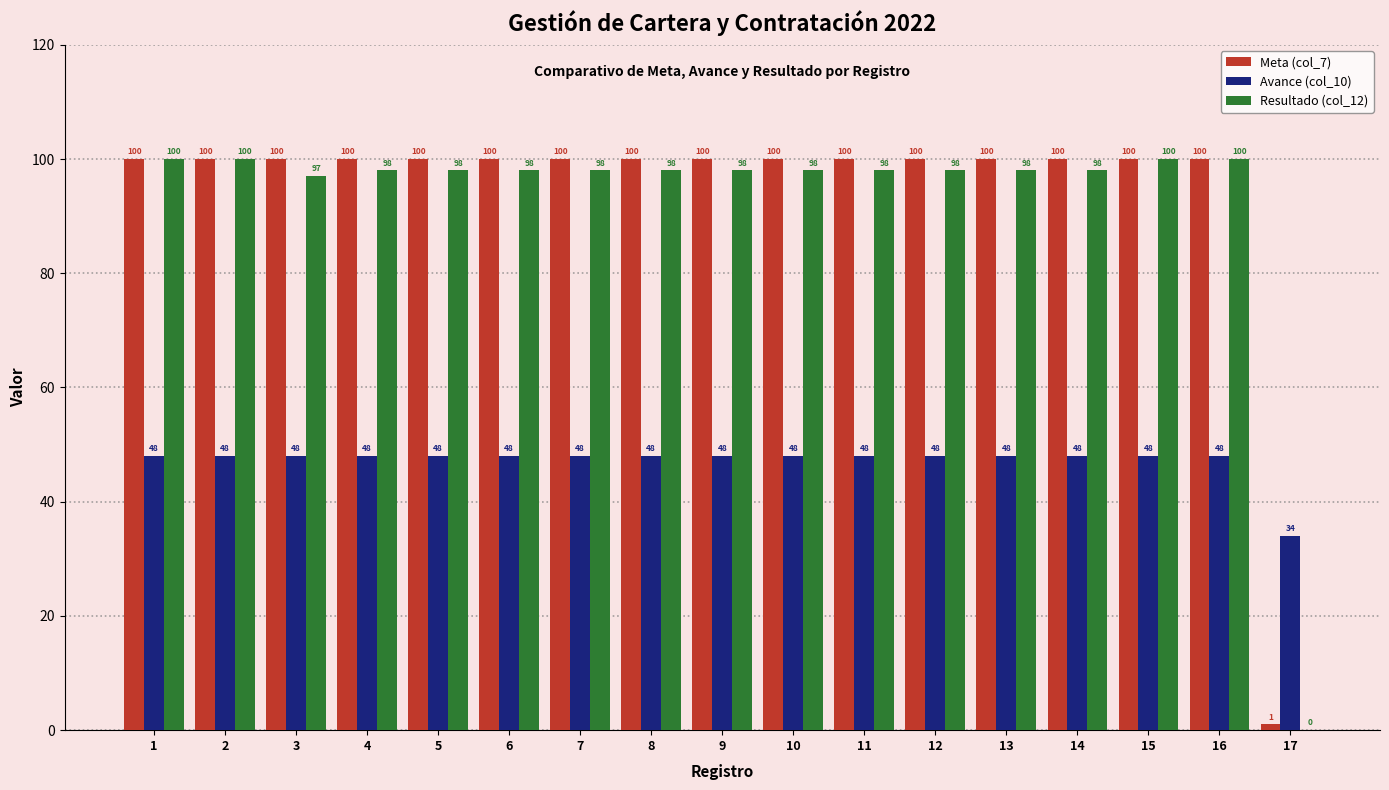

What is the total value across all series at 8?

246